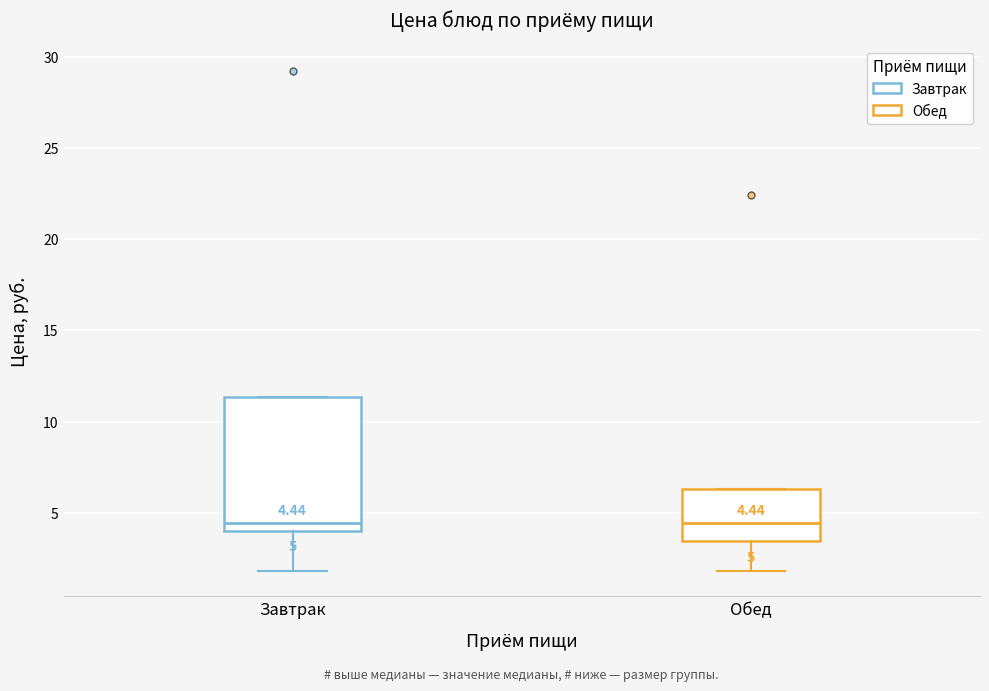

Comparing the boxes themselves (not the whiskers), which one is the tallest?

Завтрак